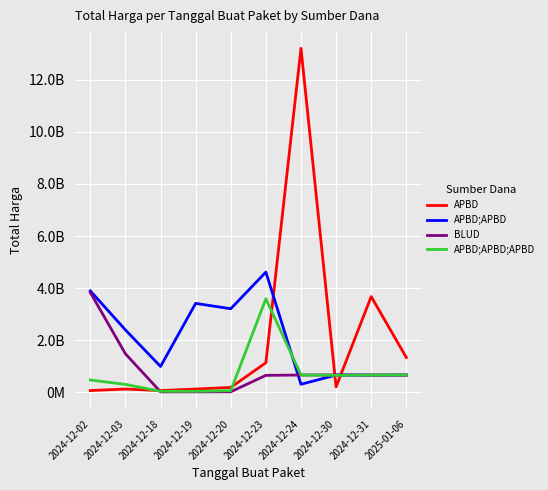

Where do APBD and APBD;APBD;APBD first cross each other?

2024-12-03 and 2024-12-18